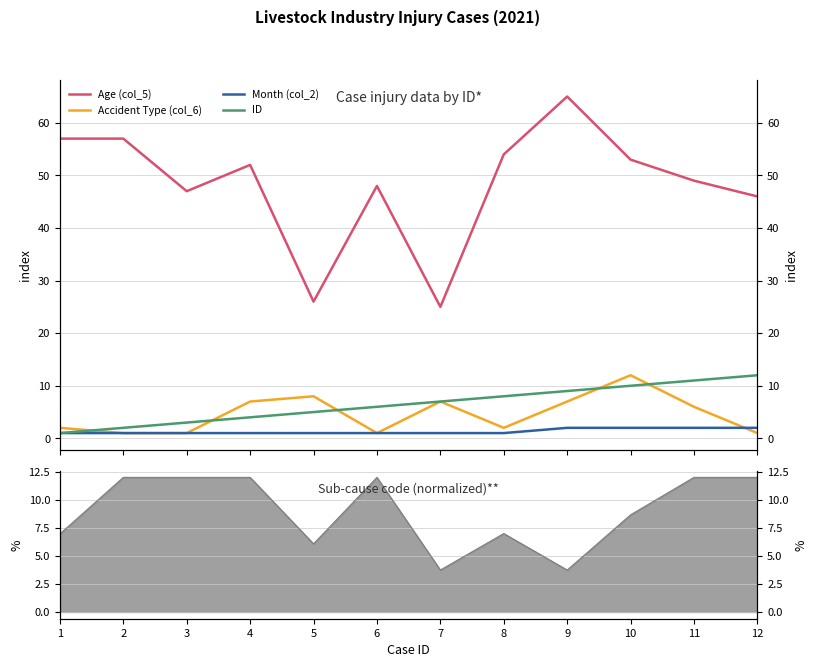

True or false: ID and Age (col_5) cross at least once.

False